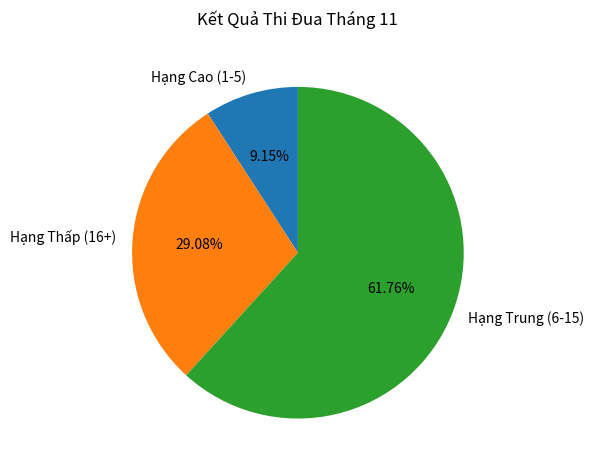

Count the number of slices in the pie.

3